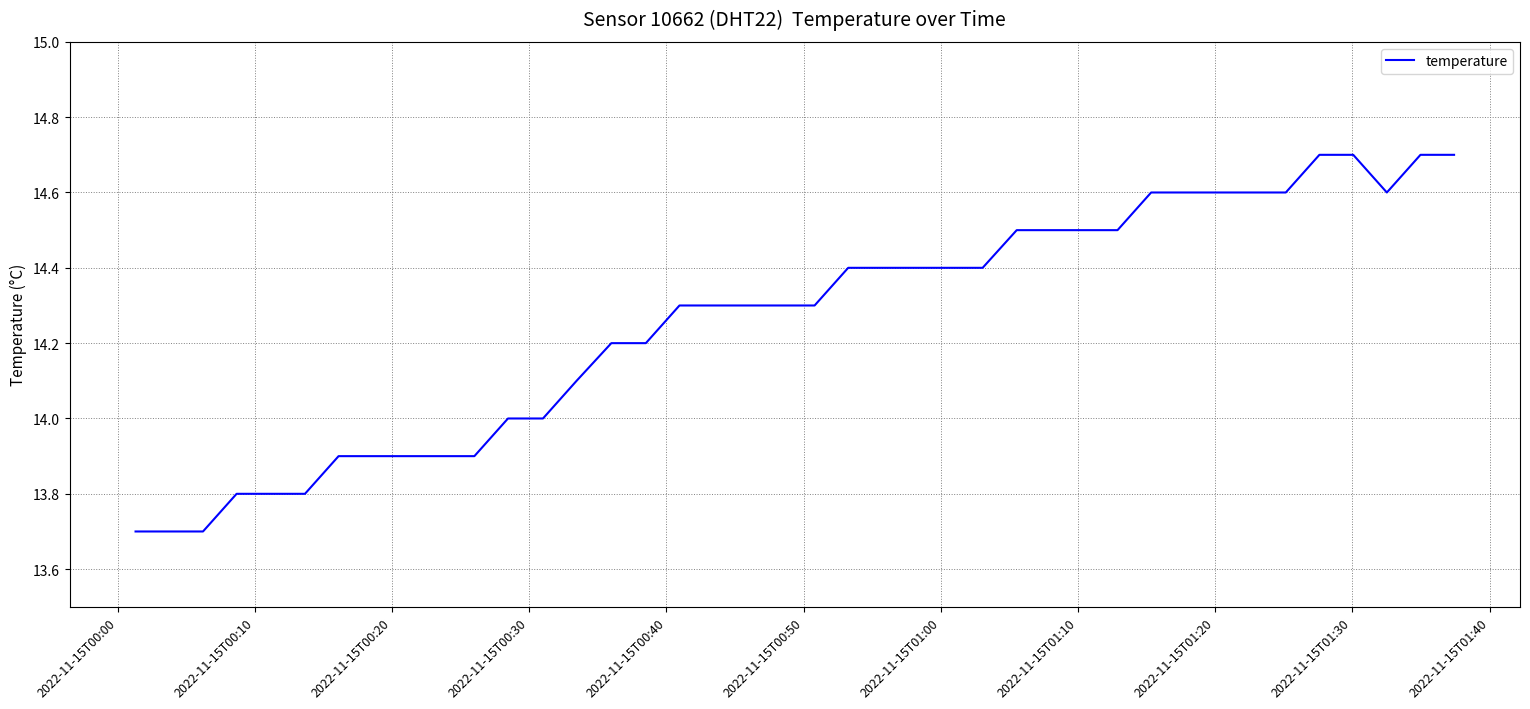

What is the difference between the maximum and minimum values?

1.0